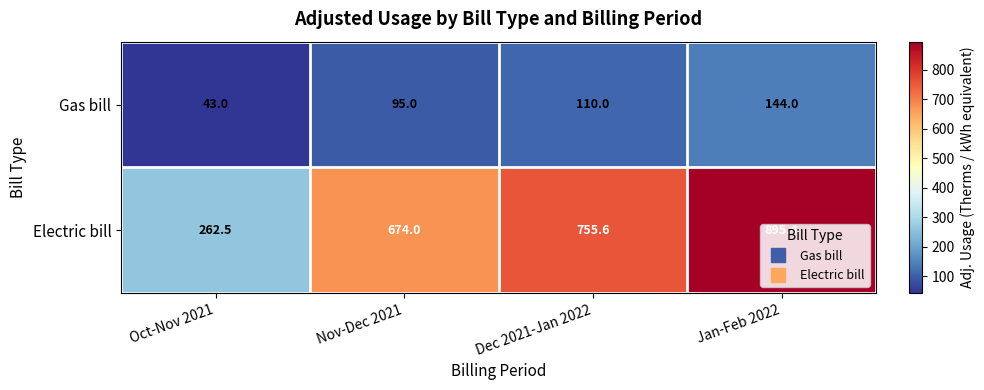

True or false: Electric bill has a value of 55.9 at Oct-Nov 2021.

False